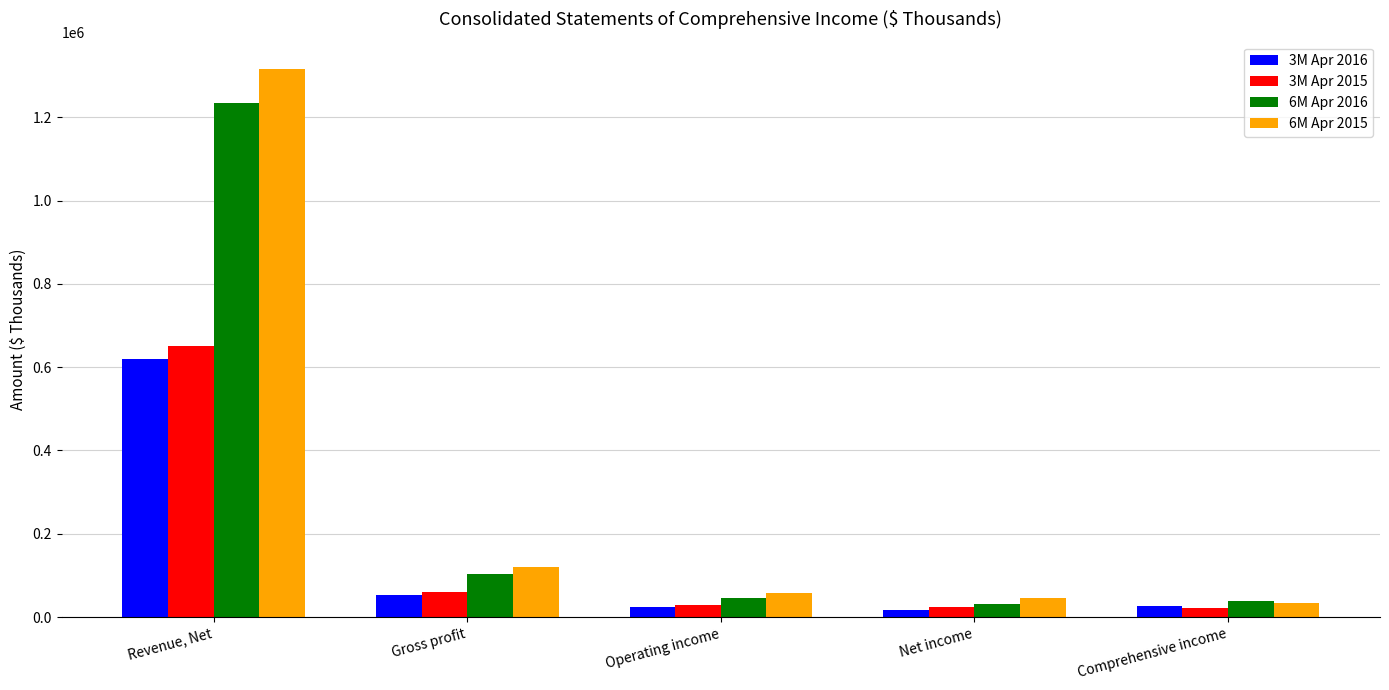

At which category is the sum across all series the highest?

Revenue, Net